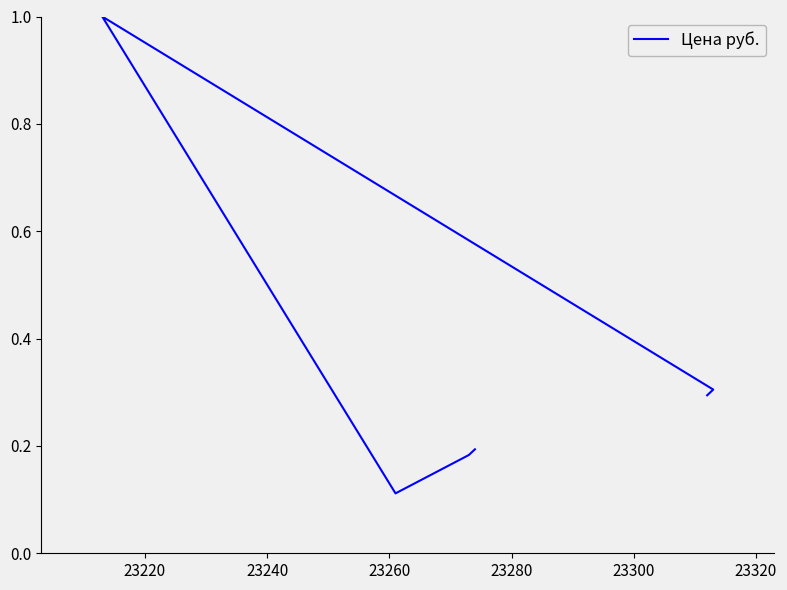

Is it true that the value at 23280 is 0.2?

True